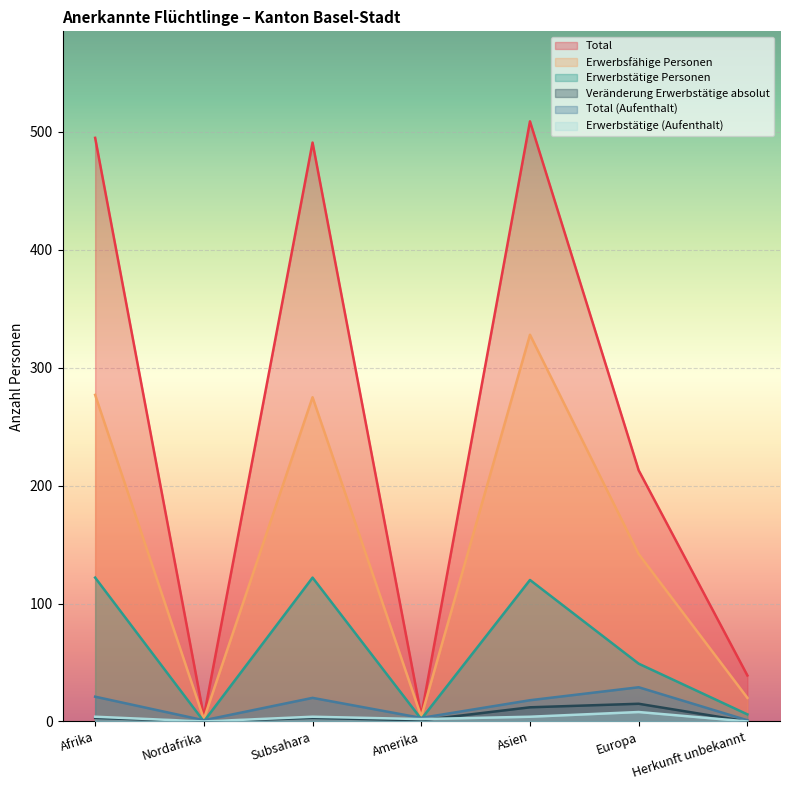

What is the average value of the Erwerbstätige Personen series?

60